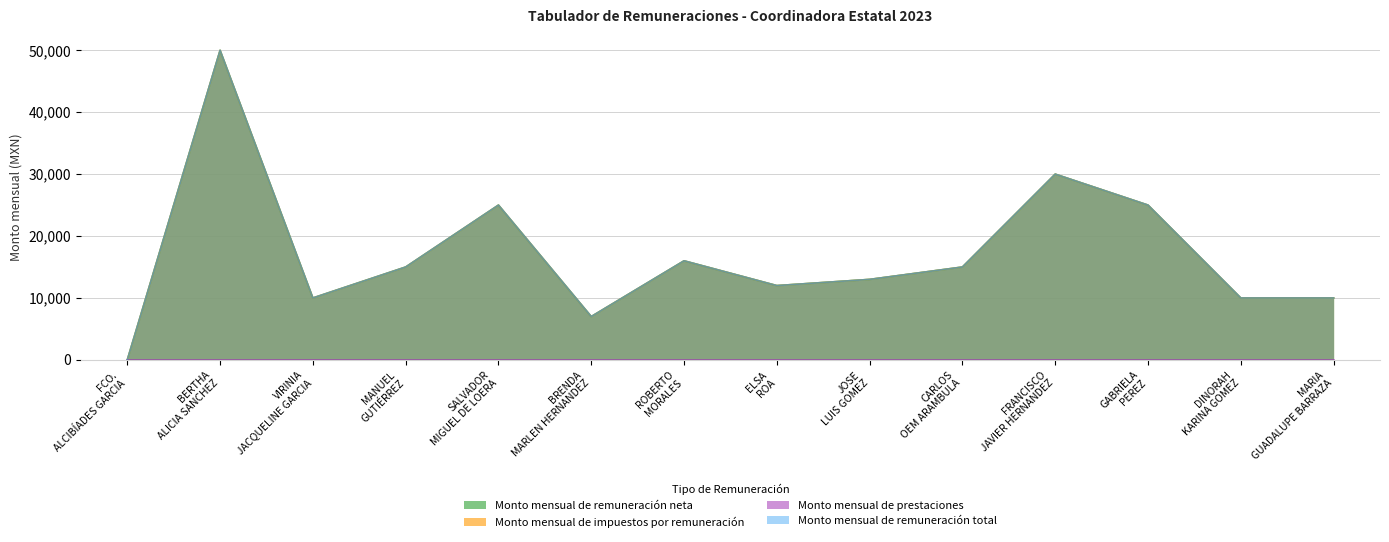

True or false: Monto mensual de remuneración total and Monto mensual de impuestos por remuneración cross at least once.

False